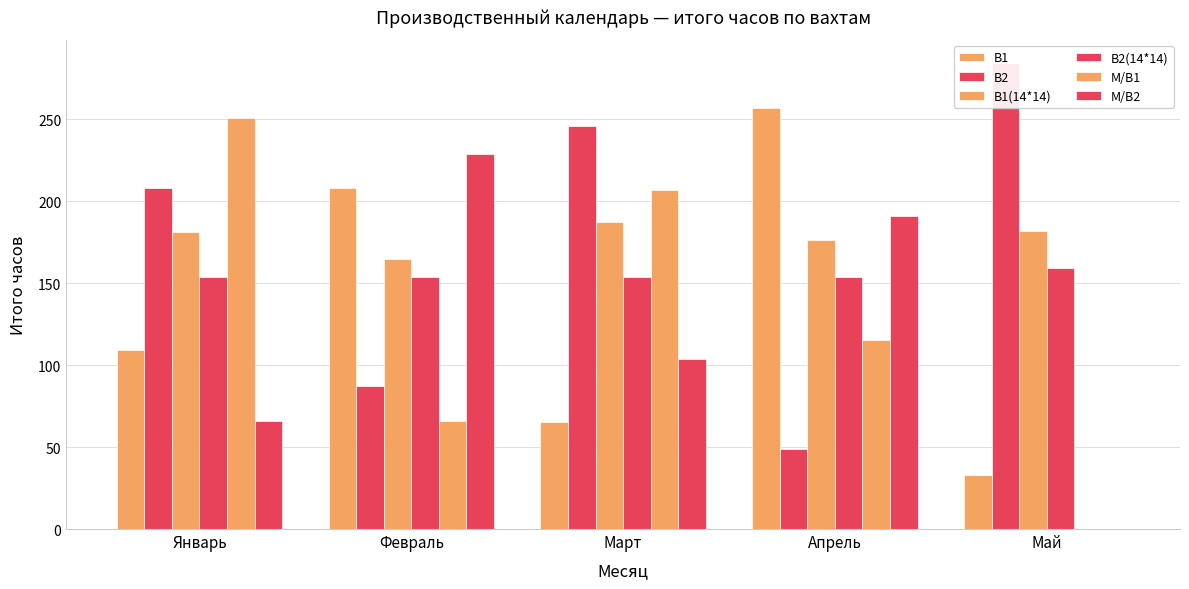

What is the sum of all М/В1 values?

639